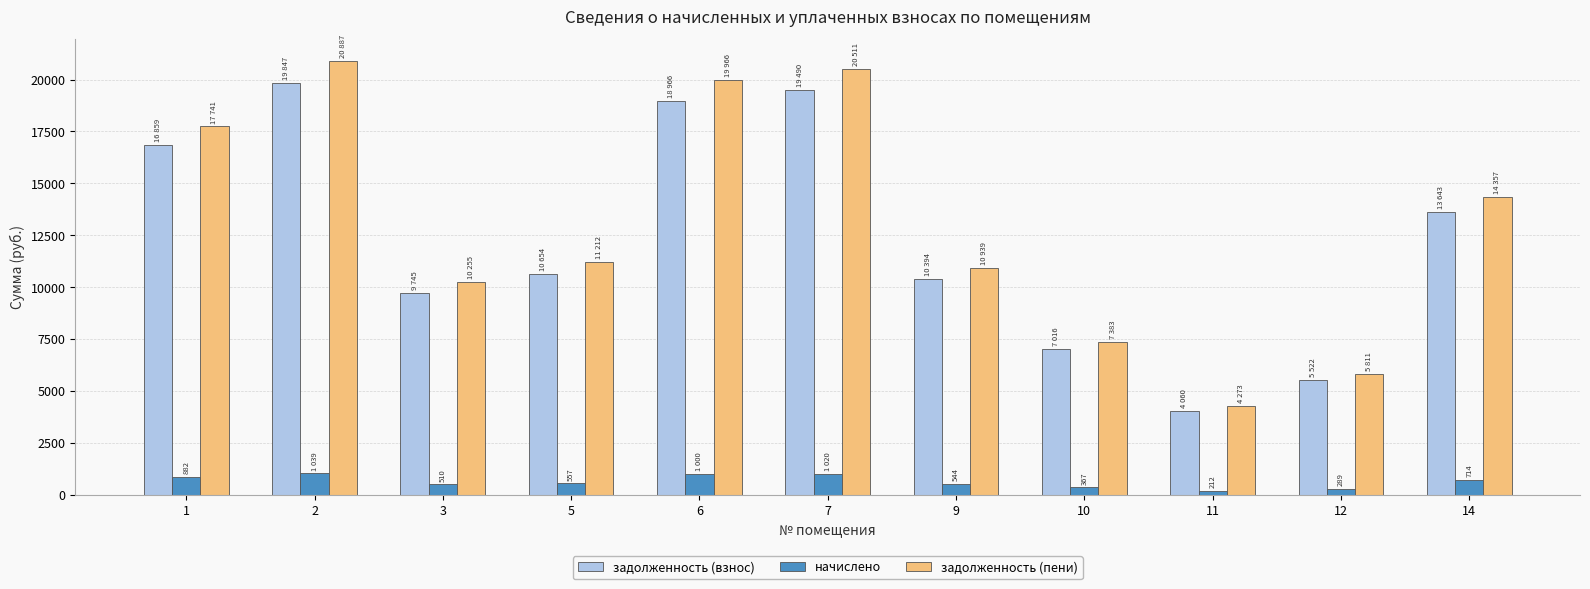

The value of задолженность (пени) at 12 is 5811.4. True or false?

True